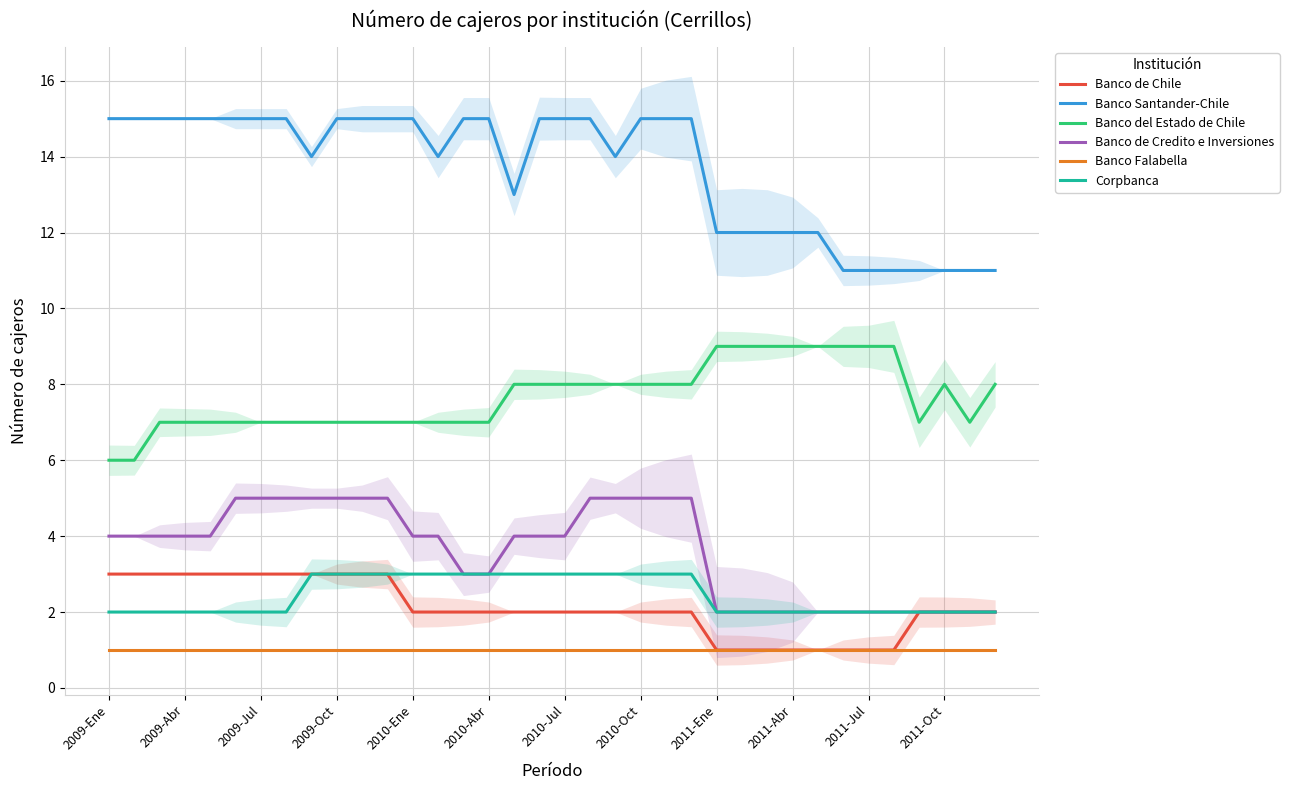

The Banco Falabella series shows 1 at 17. True or false?

True